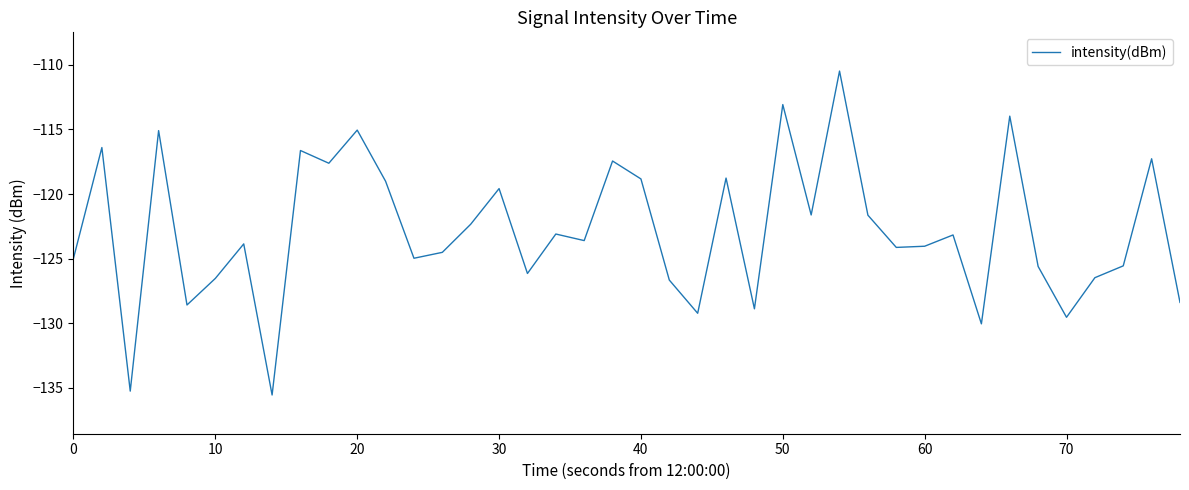

What is the smallest value displayed?

-135.6